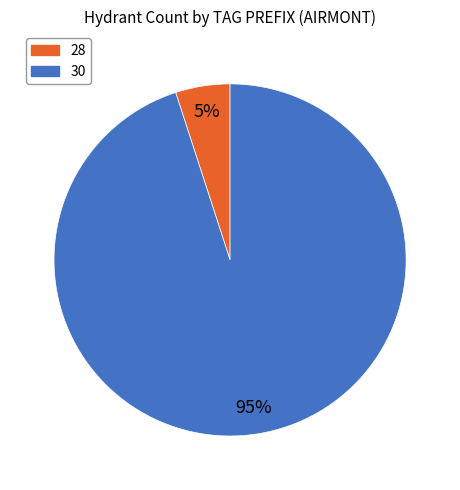

Is there any slice that represents more than half of the pie?

Yes